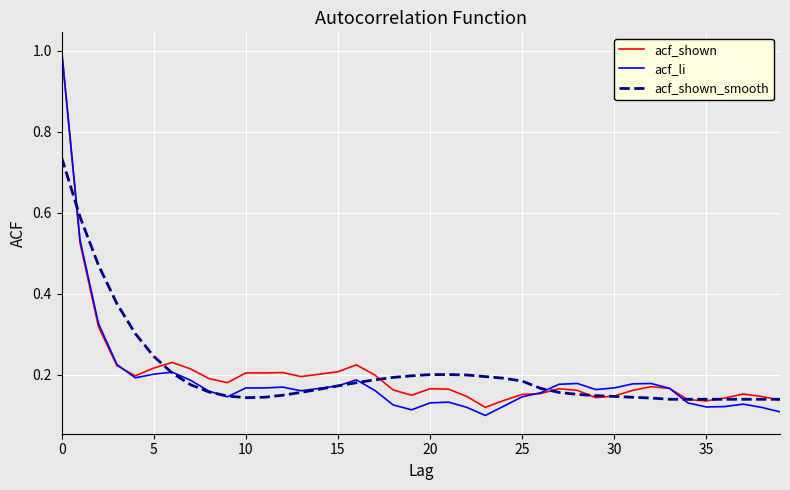

What is the highest value of the acf_li series?

1.0